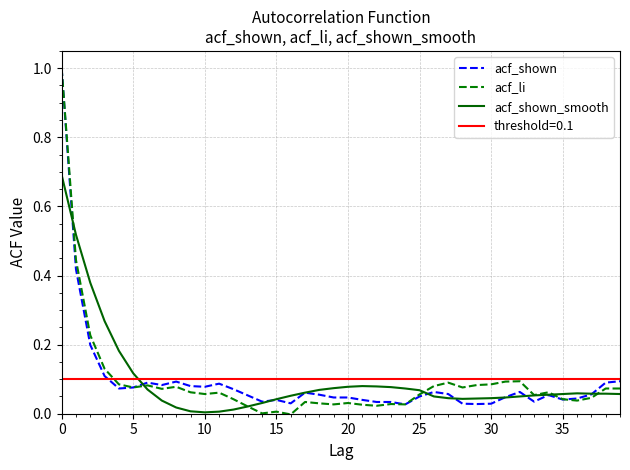

What are all the series names shown in the legend?

acf_shown, acf_li, acf_shown_smooth